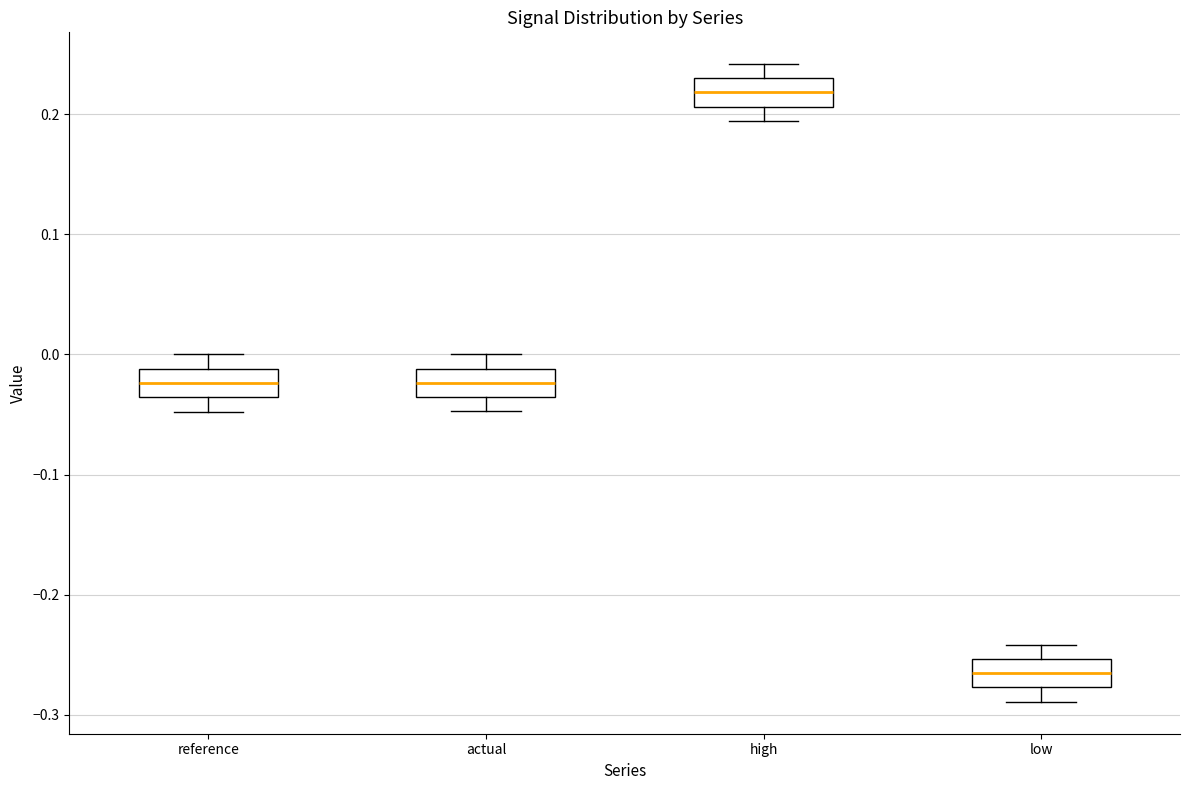

Reading left to right, read every box against the y-axis: the position of its median line, the range the box covers, and the ends of its whiskers. The values are not printed on the chart, so give them approximately, as read against the axis.

reference: median -0.02, box -0.04 to -0.01, whiskers -0.05 to 0.00
actual: median -0.02, box -0.04 to -0.01, whiskers -0.05 to 0.00
high: median 0.22, box 0.21 to 0.23, whiskers 0.19 to 0.24
low: median -0.27, box -0.28 to -0.25, whiskers -0.29 to -0.24